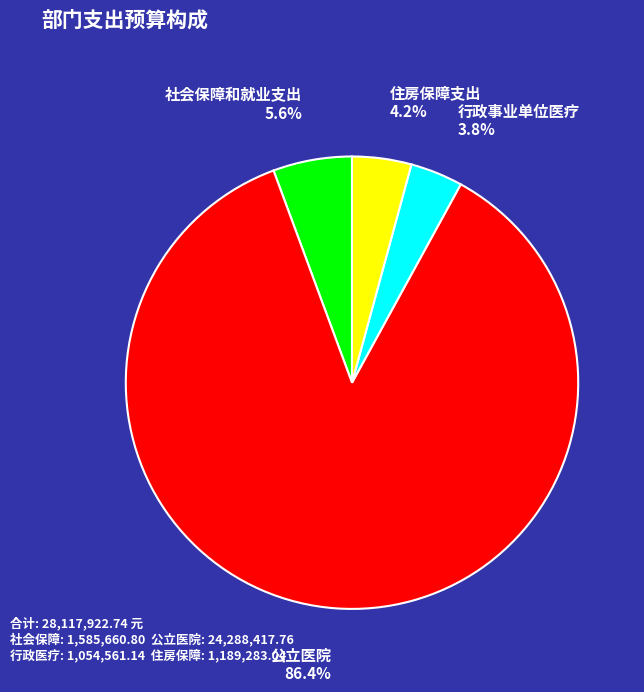

What is the ratio of the value at 社会保障和就业支出 to the value at 行政事业单位医疗?

1.5